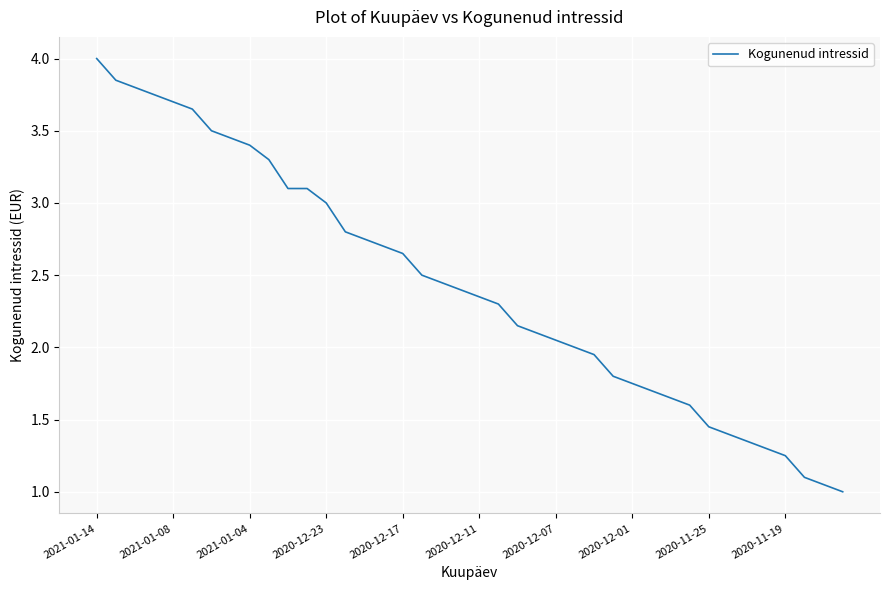

What is the greatest value displayed?

4.0